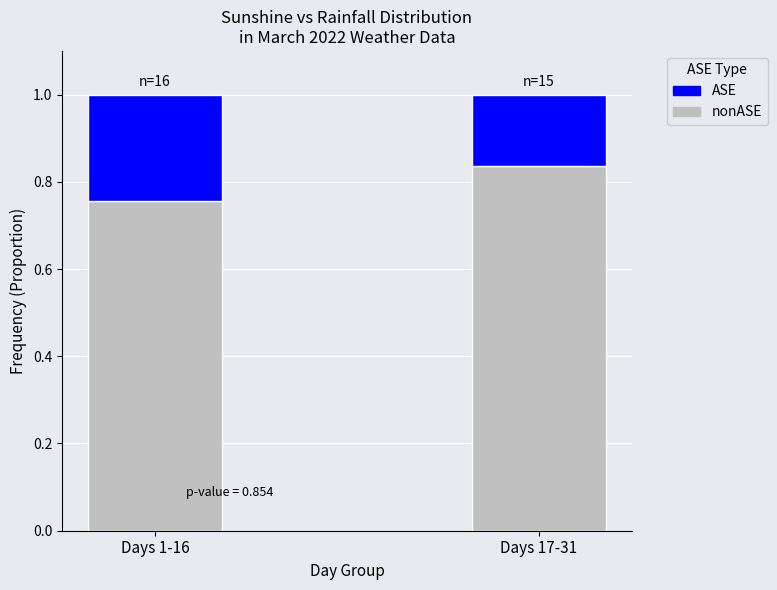

What is the total value across all series at Days 1-16?

1.0